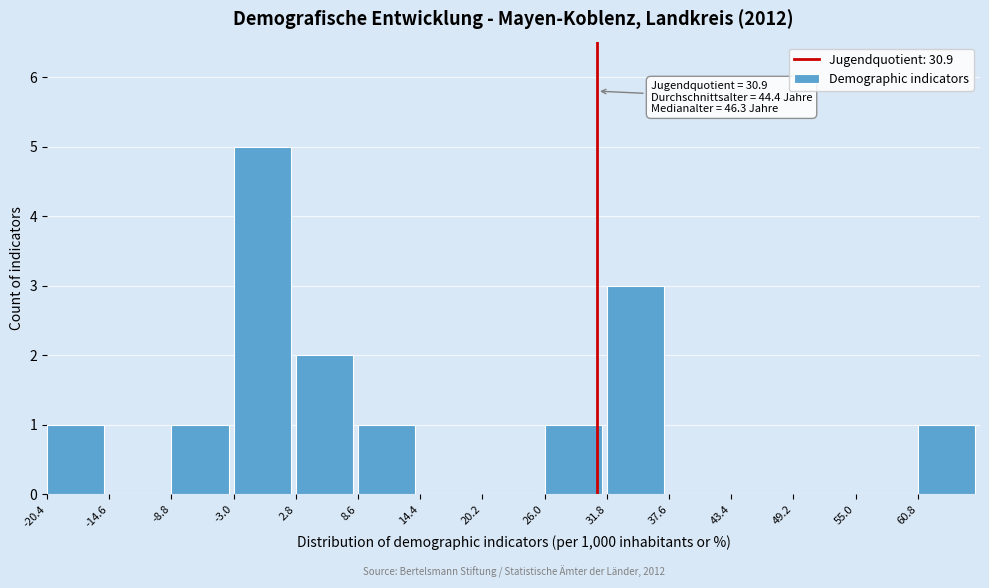

Which range on the x-axis has the tallest bar?

-3.0 to 2.8